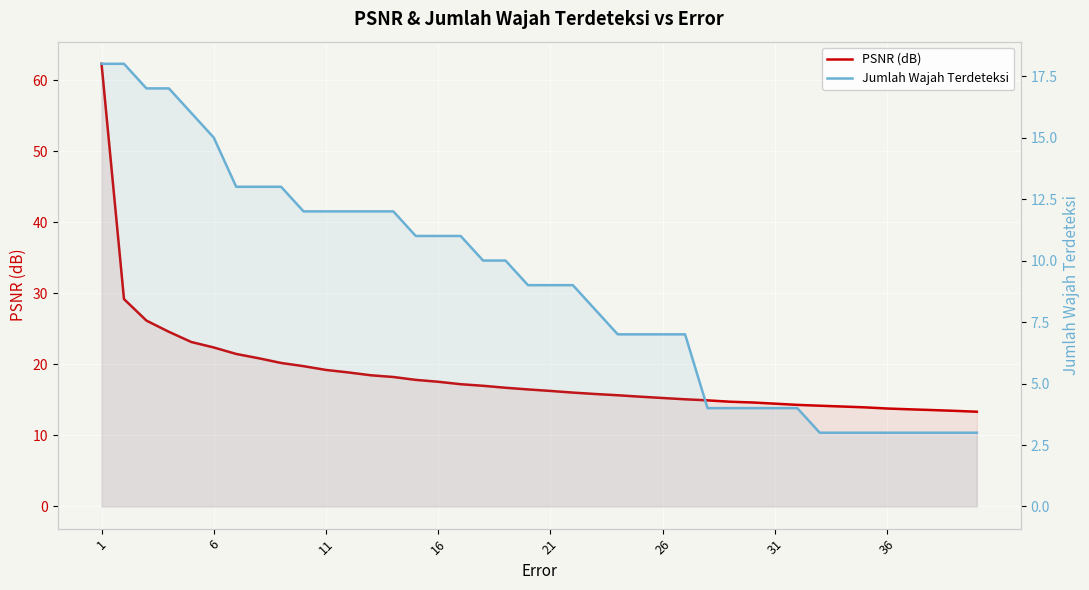

True or false: Jumlah Wajah Terdeteksi and PSNR (dB) intersect in this chart.

False